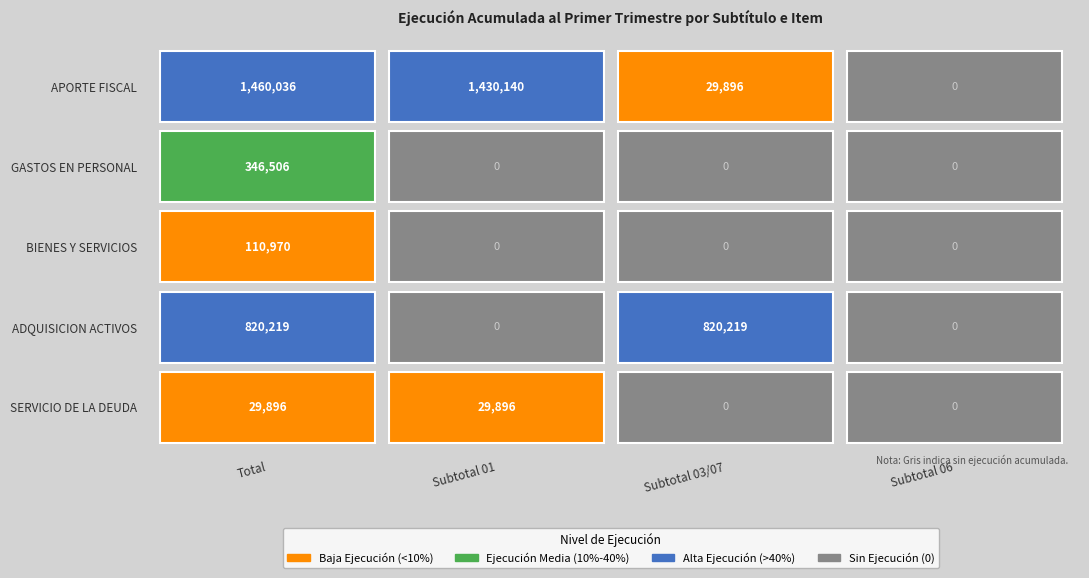

What is the difference between the second highest and minimum values in the SERVICIO DE LA DEUDA series?

29896